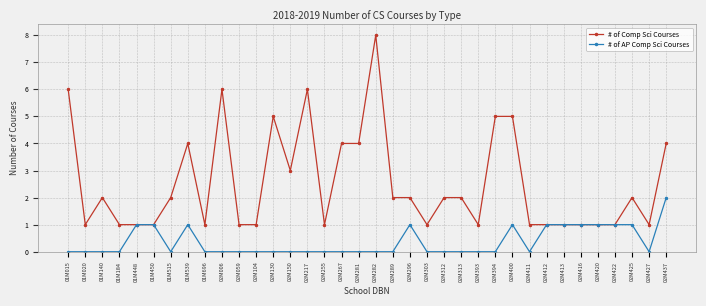

What is the difference between the second highest and second lowest values in the # of Comp Sci Courses series?

5